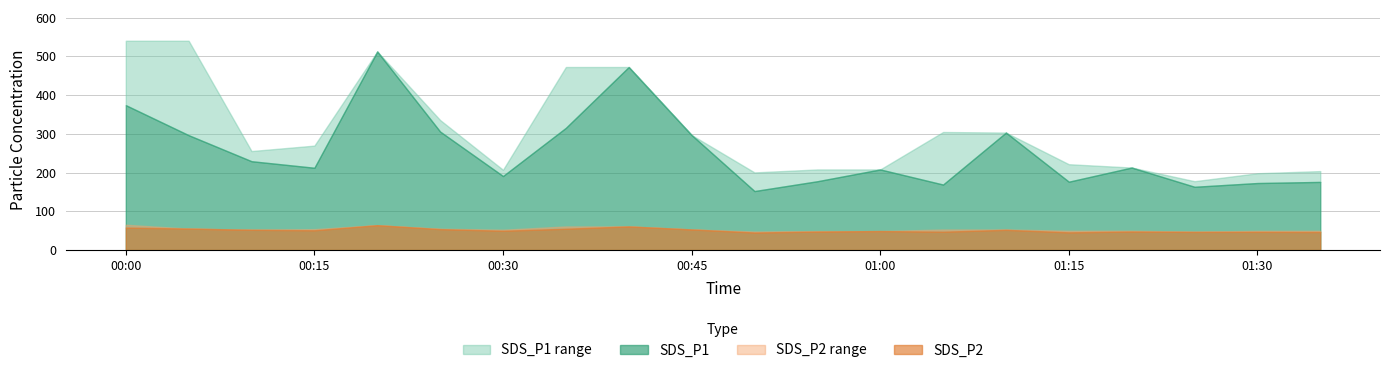

True or false: SDS_P2_upper and SDS_P1 cross at least once.

False